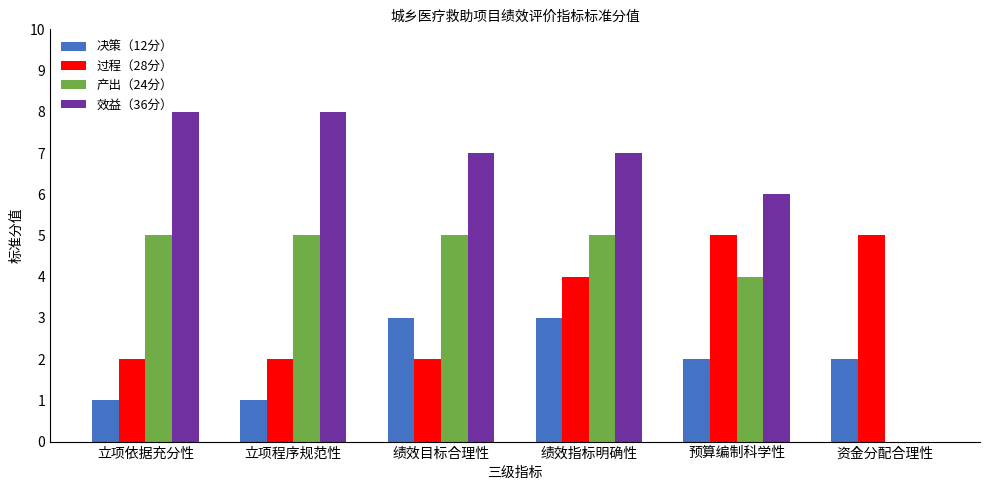

What is the sum of all 产出（24分） values?

24